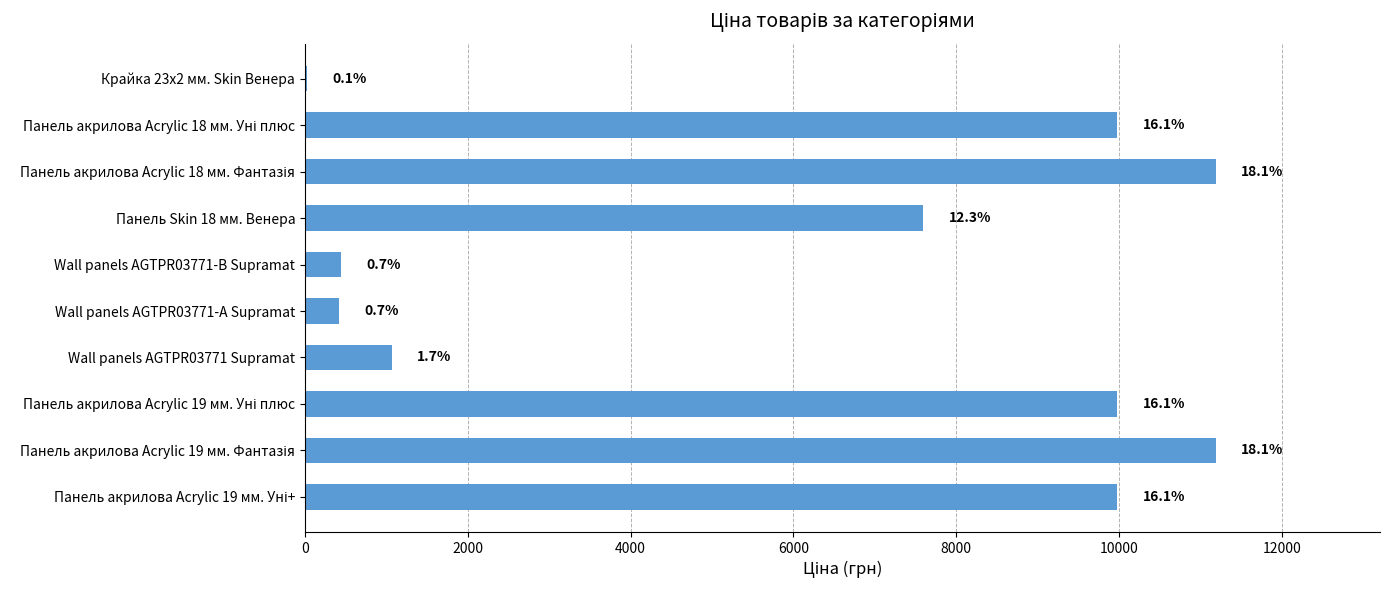

Are the bars horizontal?

Yes